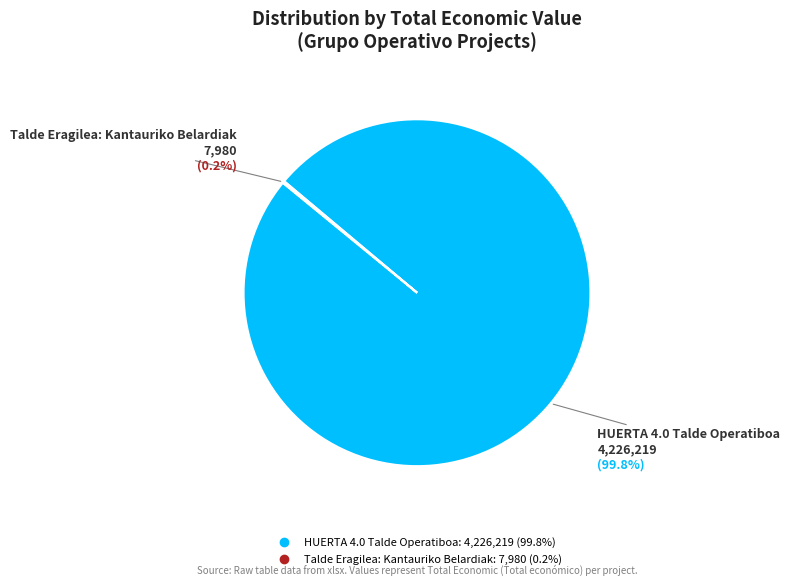

Which category has the biggest portion of the pie?

HUERTA 4.0 Talde Operatiboa